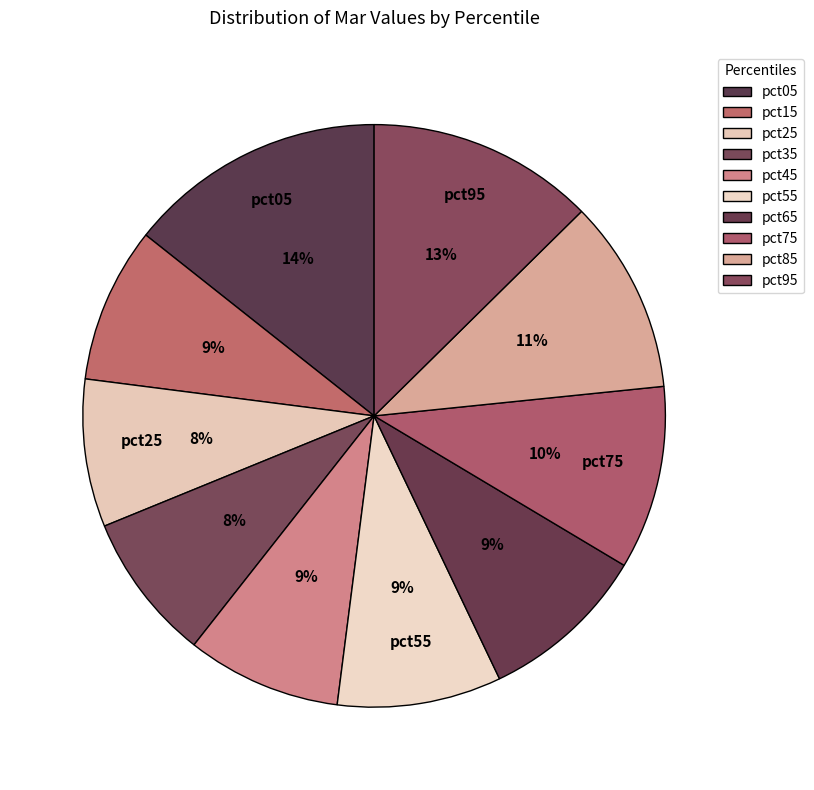

Which has a higher value, pct75 or pct55?

pct75